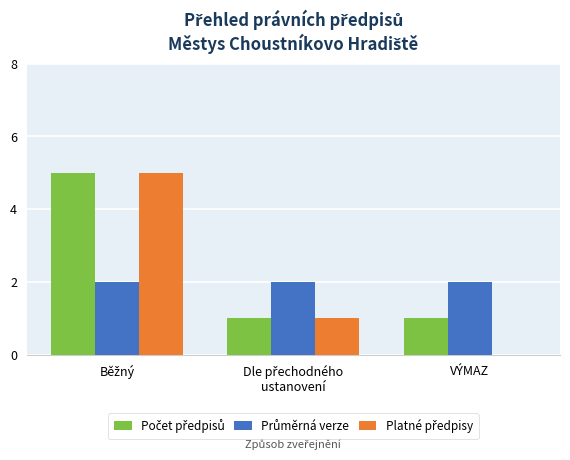

What is the total value across all series at VÝMAZ?

3